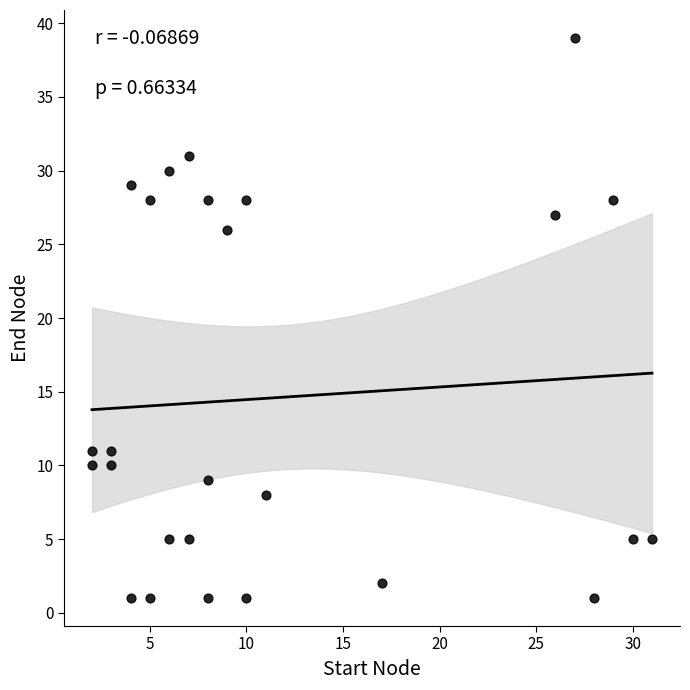

What Y value in the scatter plot is closest to 20?

26